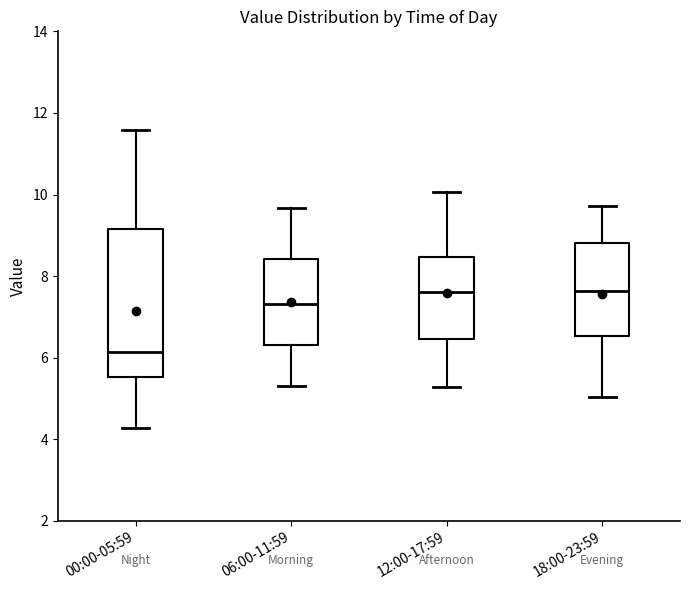

Reading left to right, transcribe this box plot: for each box, give where its median line is, the range the box spans, and where its two whiskers end, as read against the y-axis. The values are not printed on the chart, so give them approximately, as read against the axis.

00:00-05:59: median 6.2, box 5.6 to 9.2, whiskers 4.2 to 11.6
06:00-11:59: median 7.4, box 6.4 to 8.4, whiskers 5.4 to 9.6
12:00-17:59: median 7.6, box 6.4 to 8.4, whiskers 5.2 to 10.0
18:00-23:59: median 7.6, box 6.6 to 8.8, whiskers 5.0 to 9.8